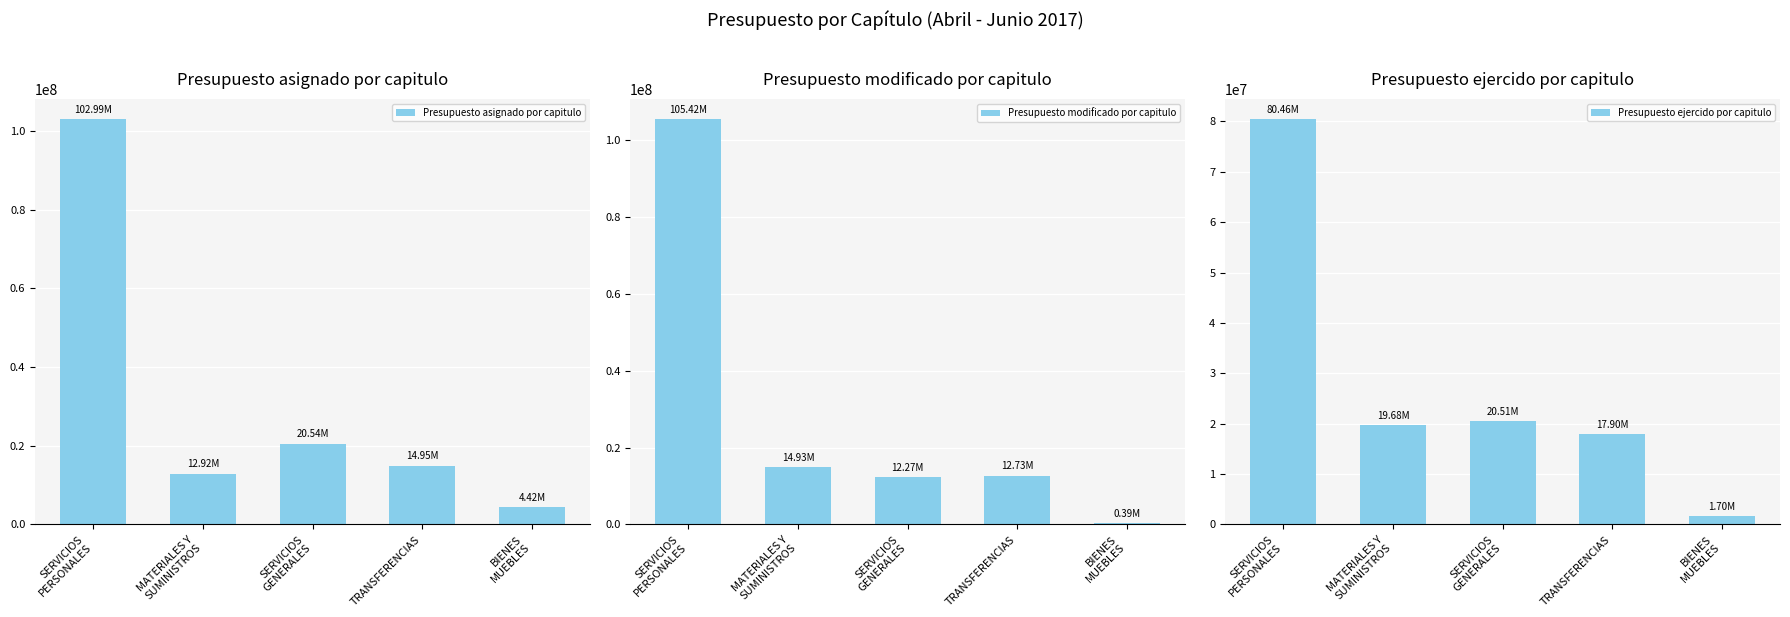

What is the average value of the Presupuesto asignado por capitulo series?

31165388.4